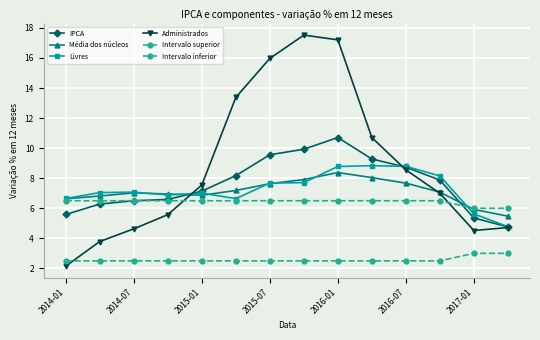

In Média dos núcleos, how many points are higher than both neighbors (excluding endpoints)?

2